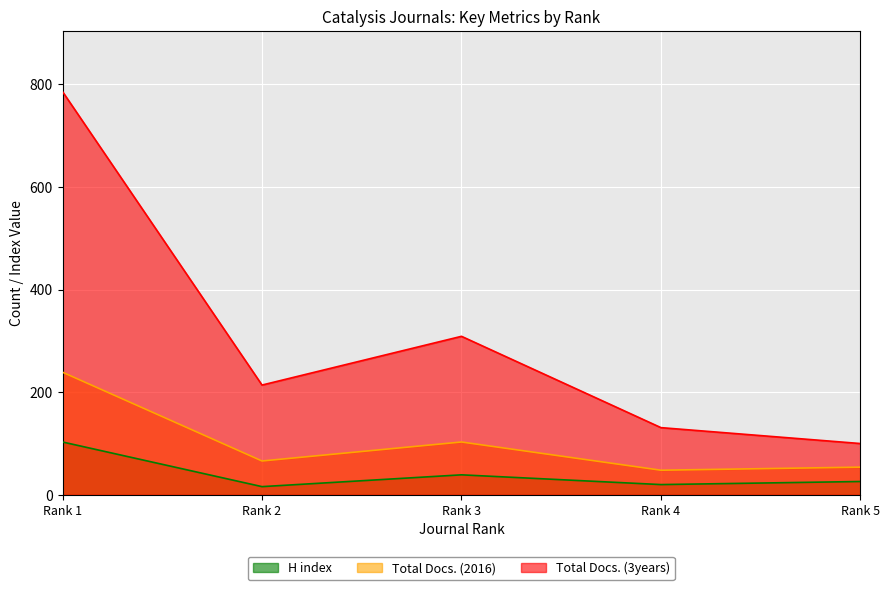

True or false: H index and Total Docs. (2016) intersect in this chart.

False